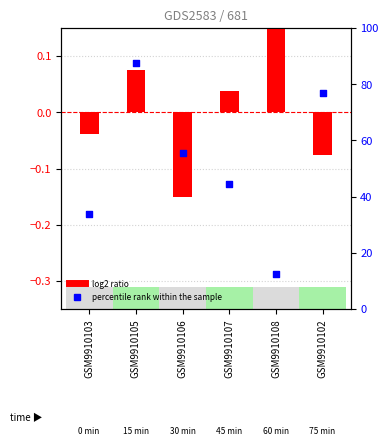

At which category is the sum across all series the highest?

GSM9910105